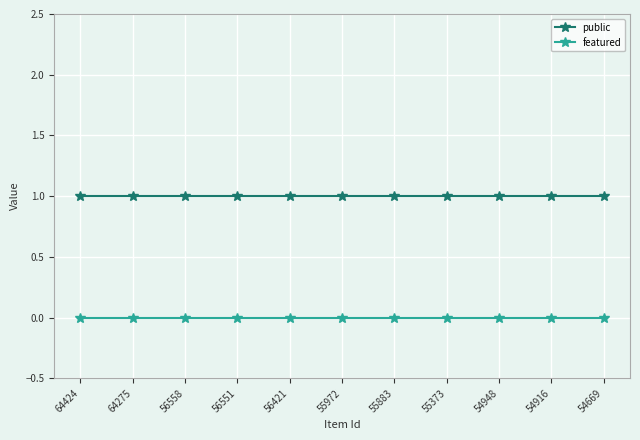

Rank the series by their maximum value, from highest to lowest.

public, featured